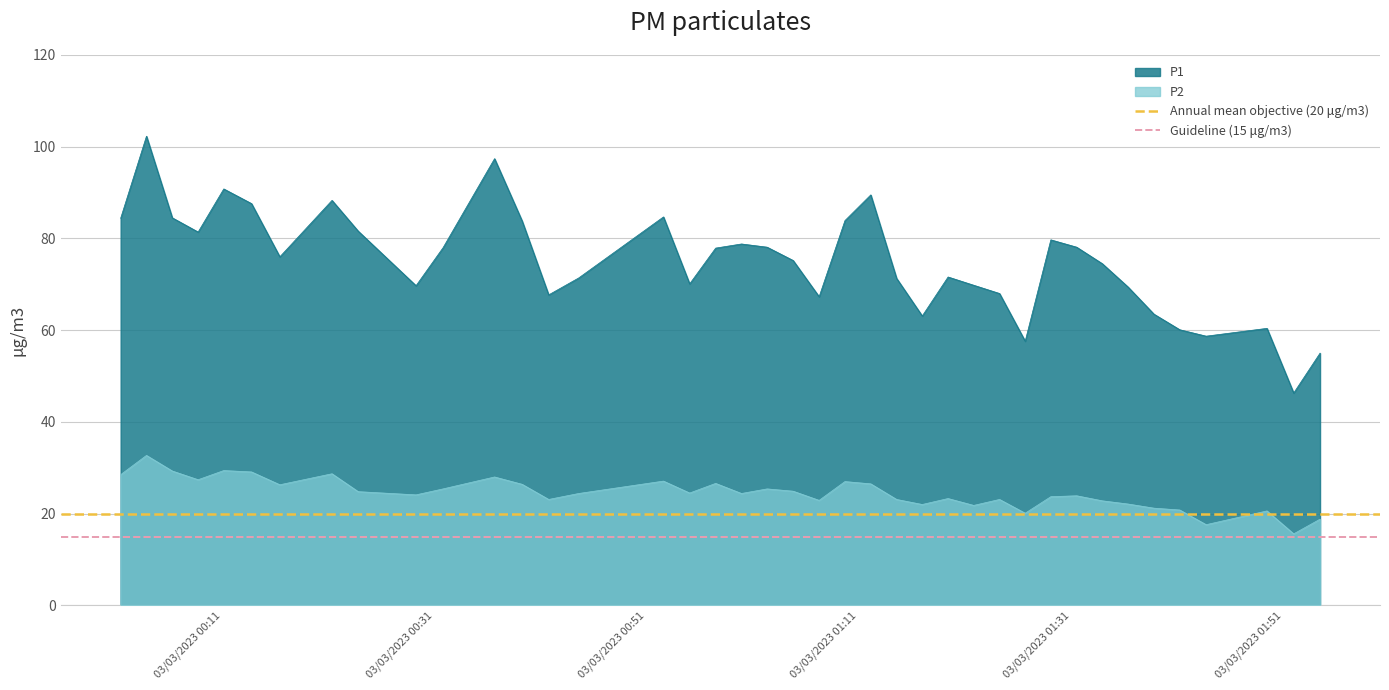

True or false: P2 and P1 cross at least once.

False